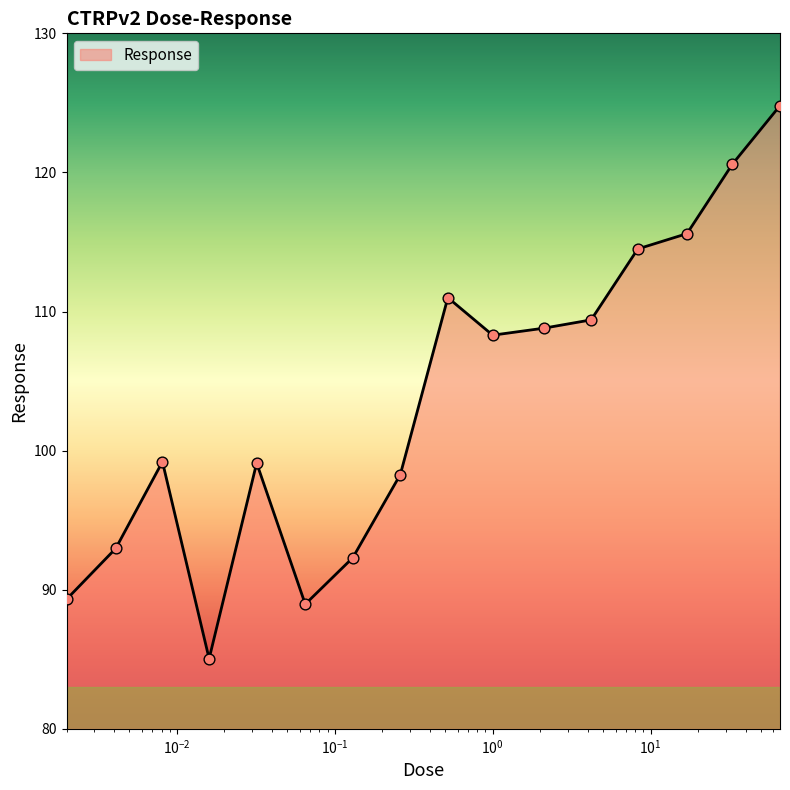

What is the greatest value displayed?

124.8